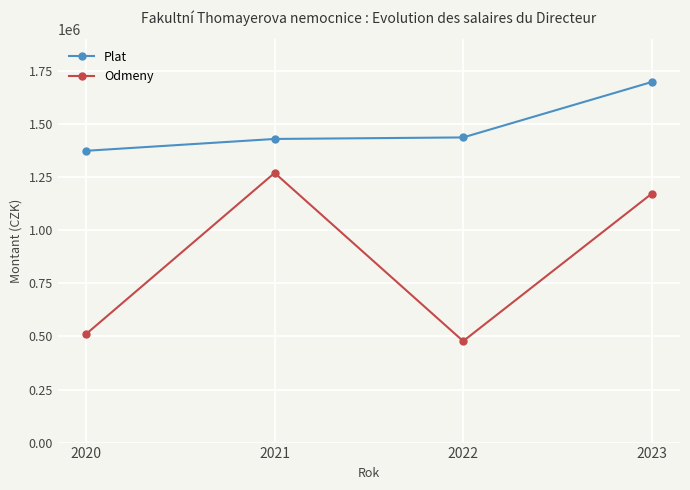

Does the chart have visible grid lines?

Yes